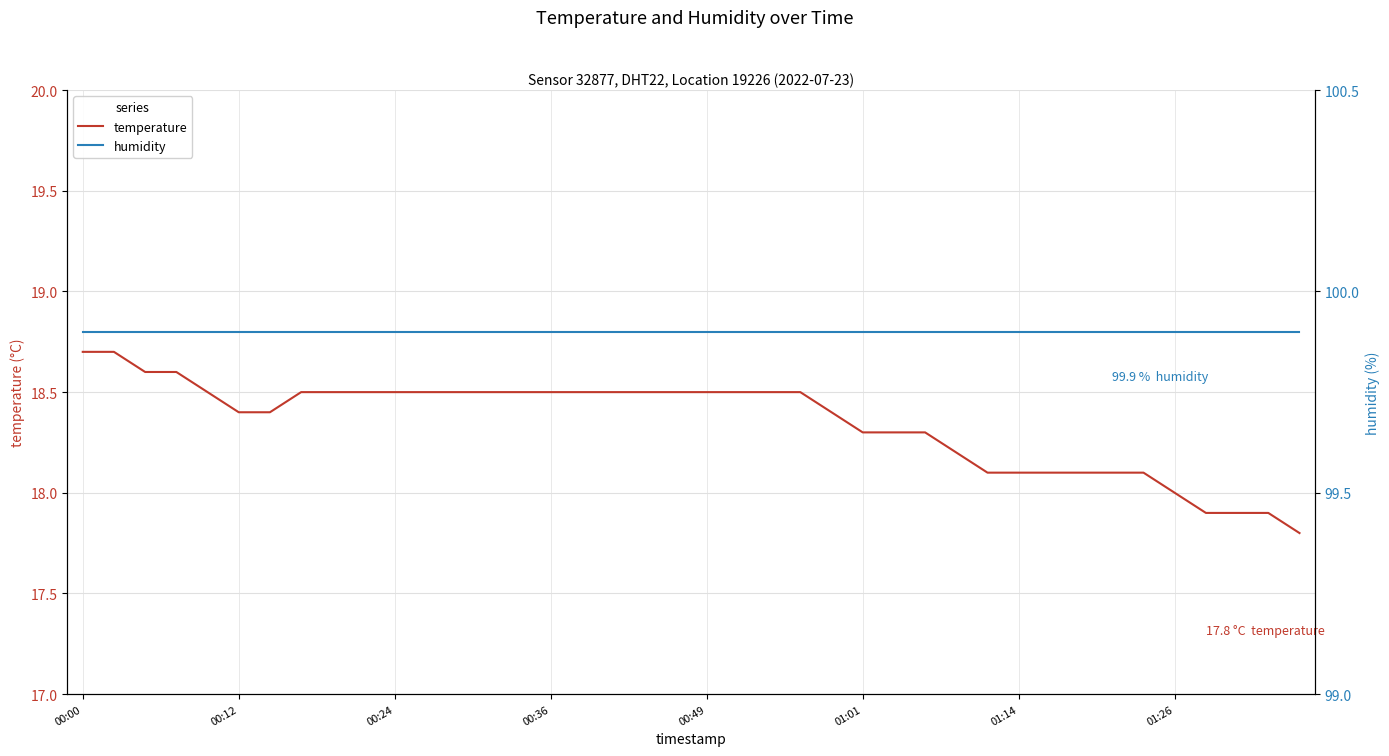

The humidity series shows 53.3 at 36. True or false?

False